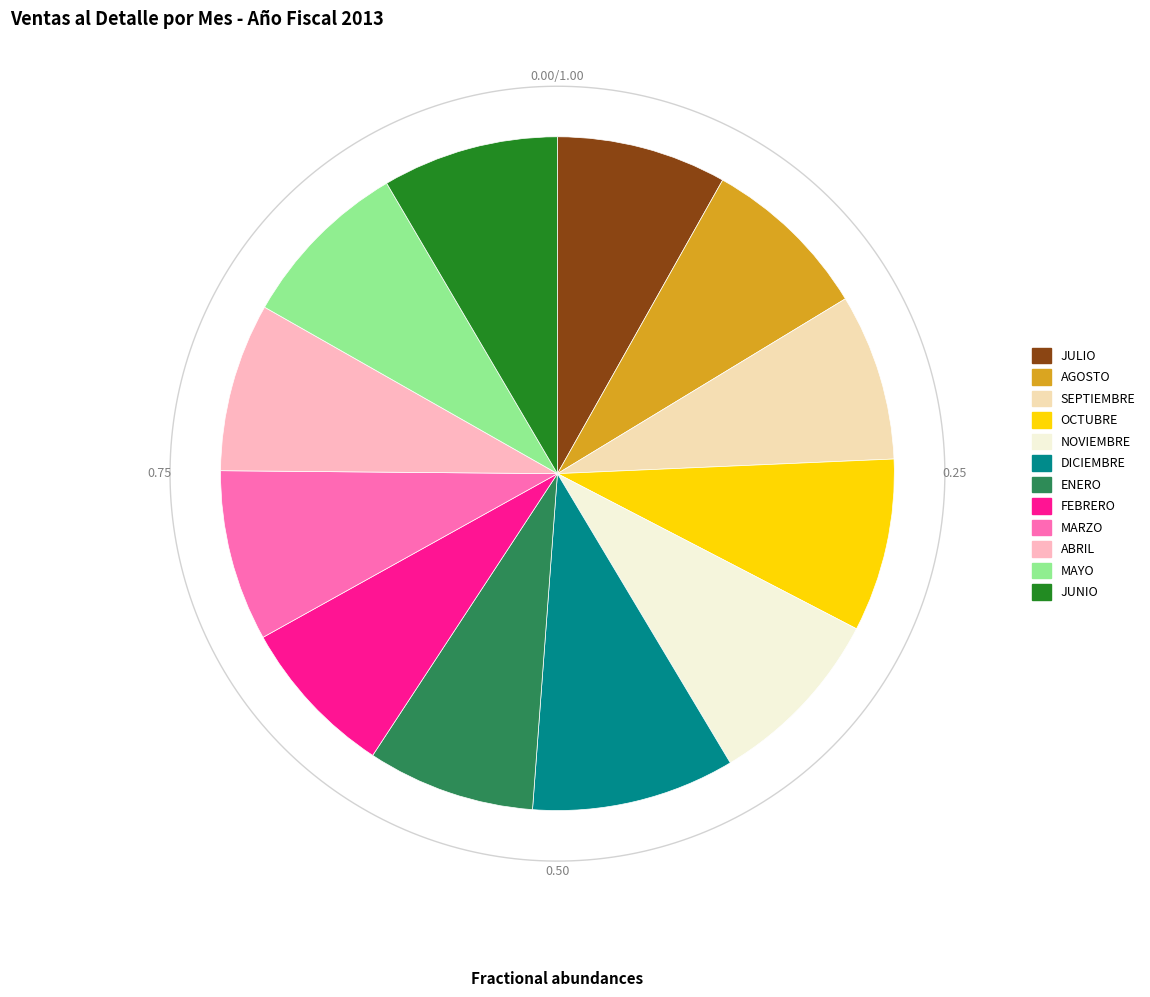

True or false: ABRIL accounts for 1% of the total.

False